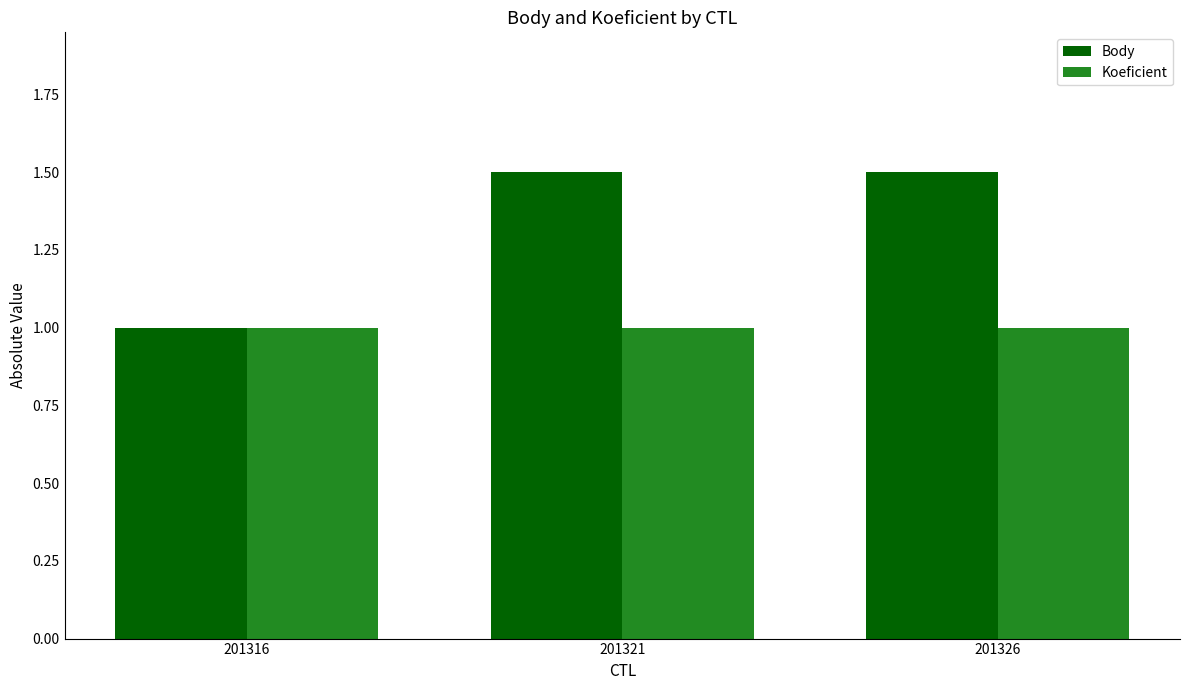

List the series in order of their peak value, lowest first.

Koeficient, Body